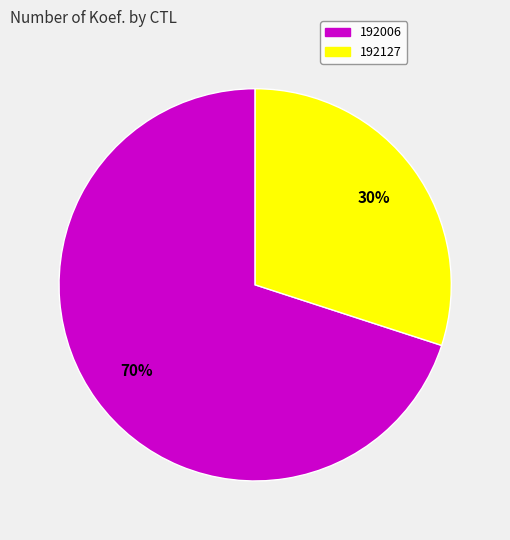

What percentage is the 192006 slice, to the nearest percent?

70%